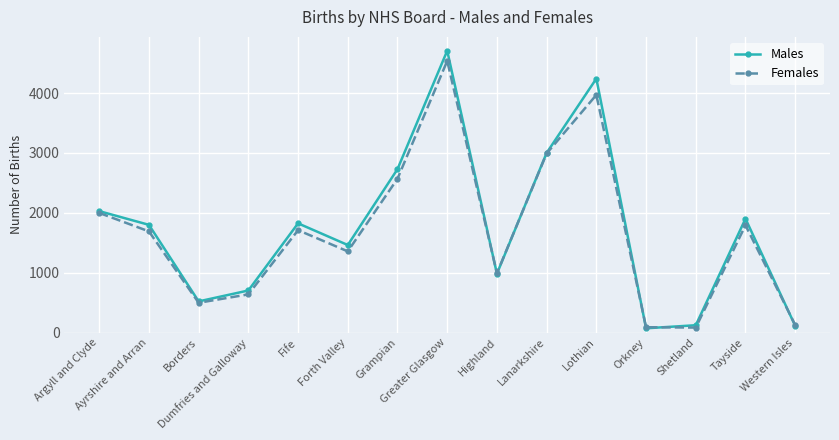

What is the difference between the highest and lowest values at Lothian?

272